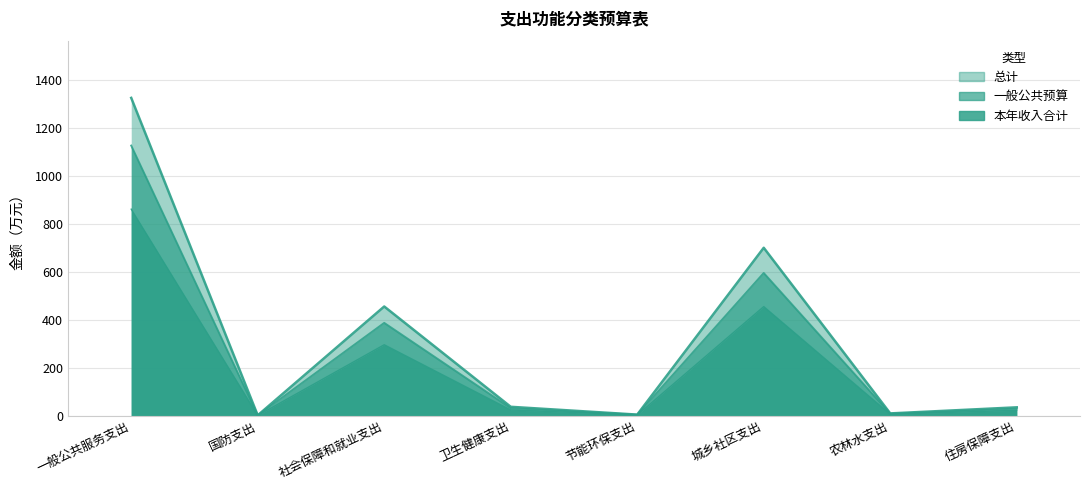

Rank the series by their maximum value, from lowest to highest.

本年收入合计, 一般公共预算, 总计